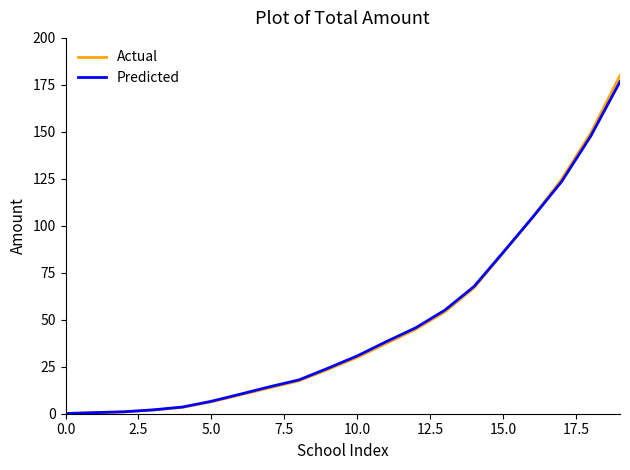

Which series has the largest range (max minus min)?

Actual